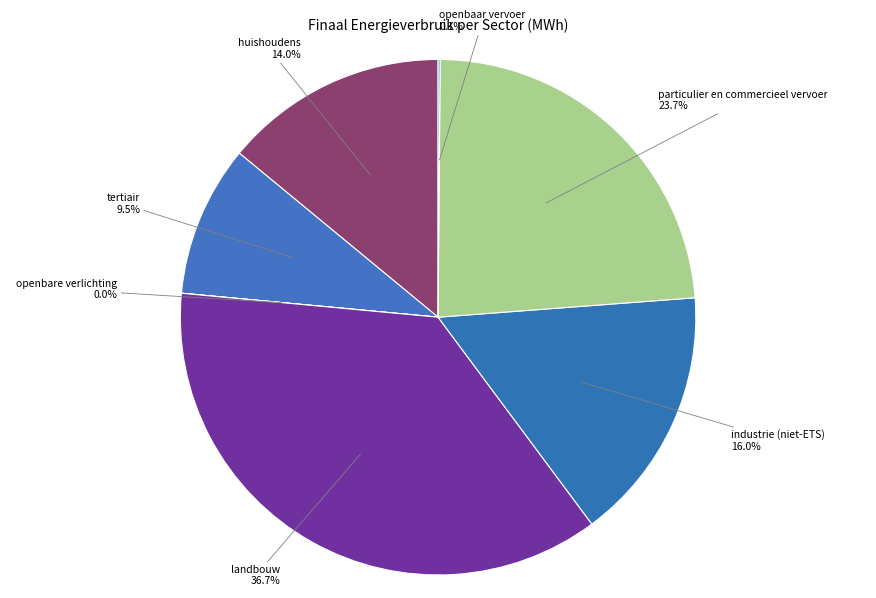

Is it true that huishoudens is 6% of the pie?

False